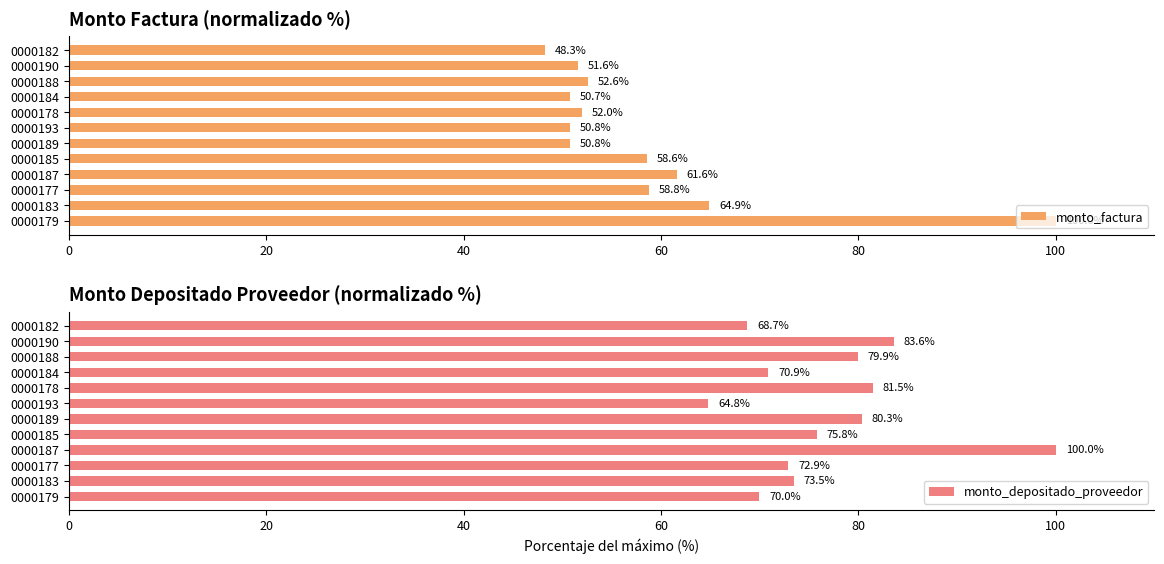

How many bars are there in each group?

2